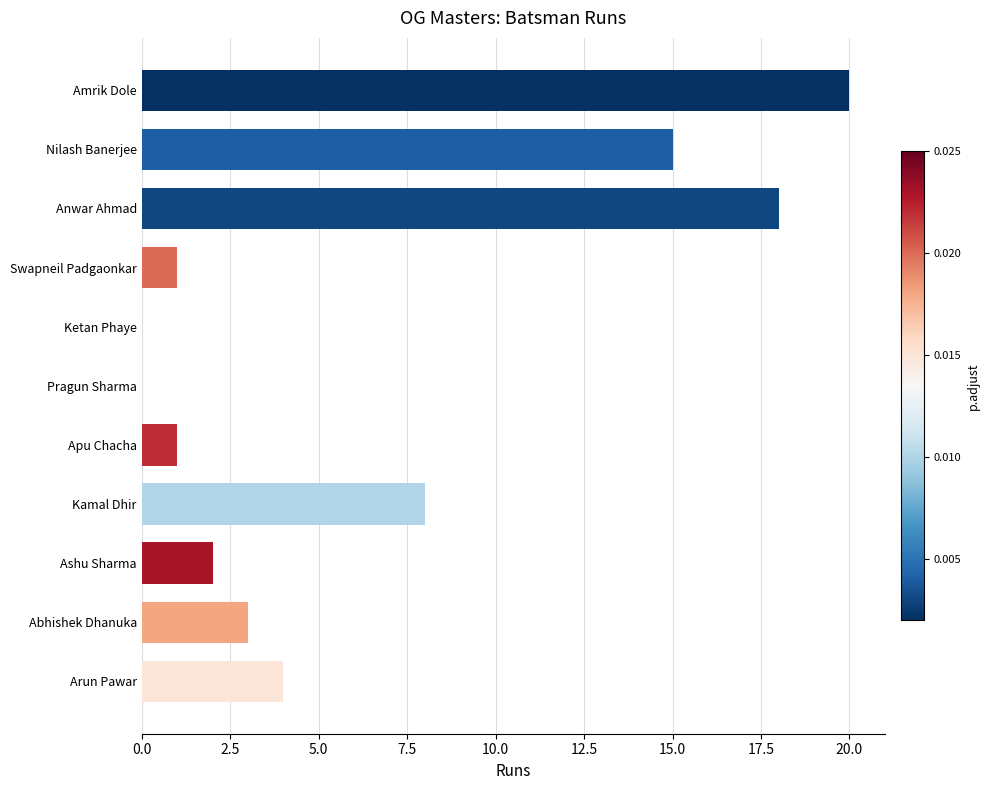

Is it true that the value at Ketan Phaye is -11?

False